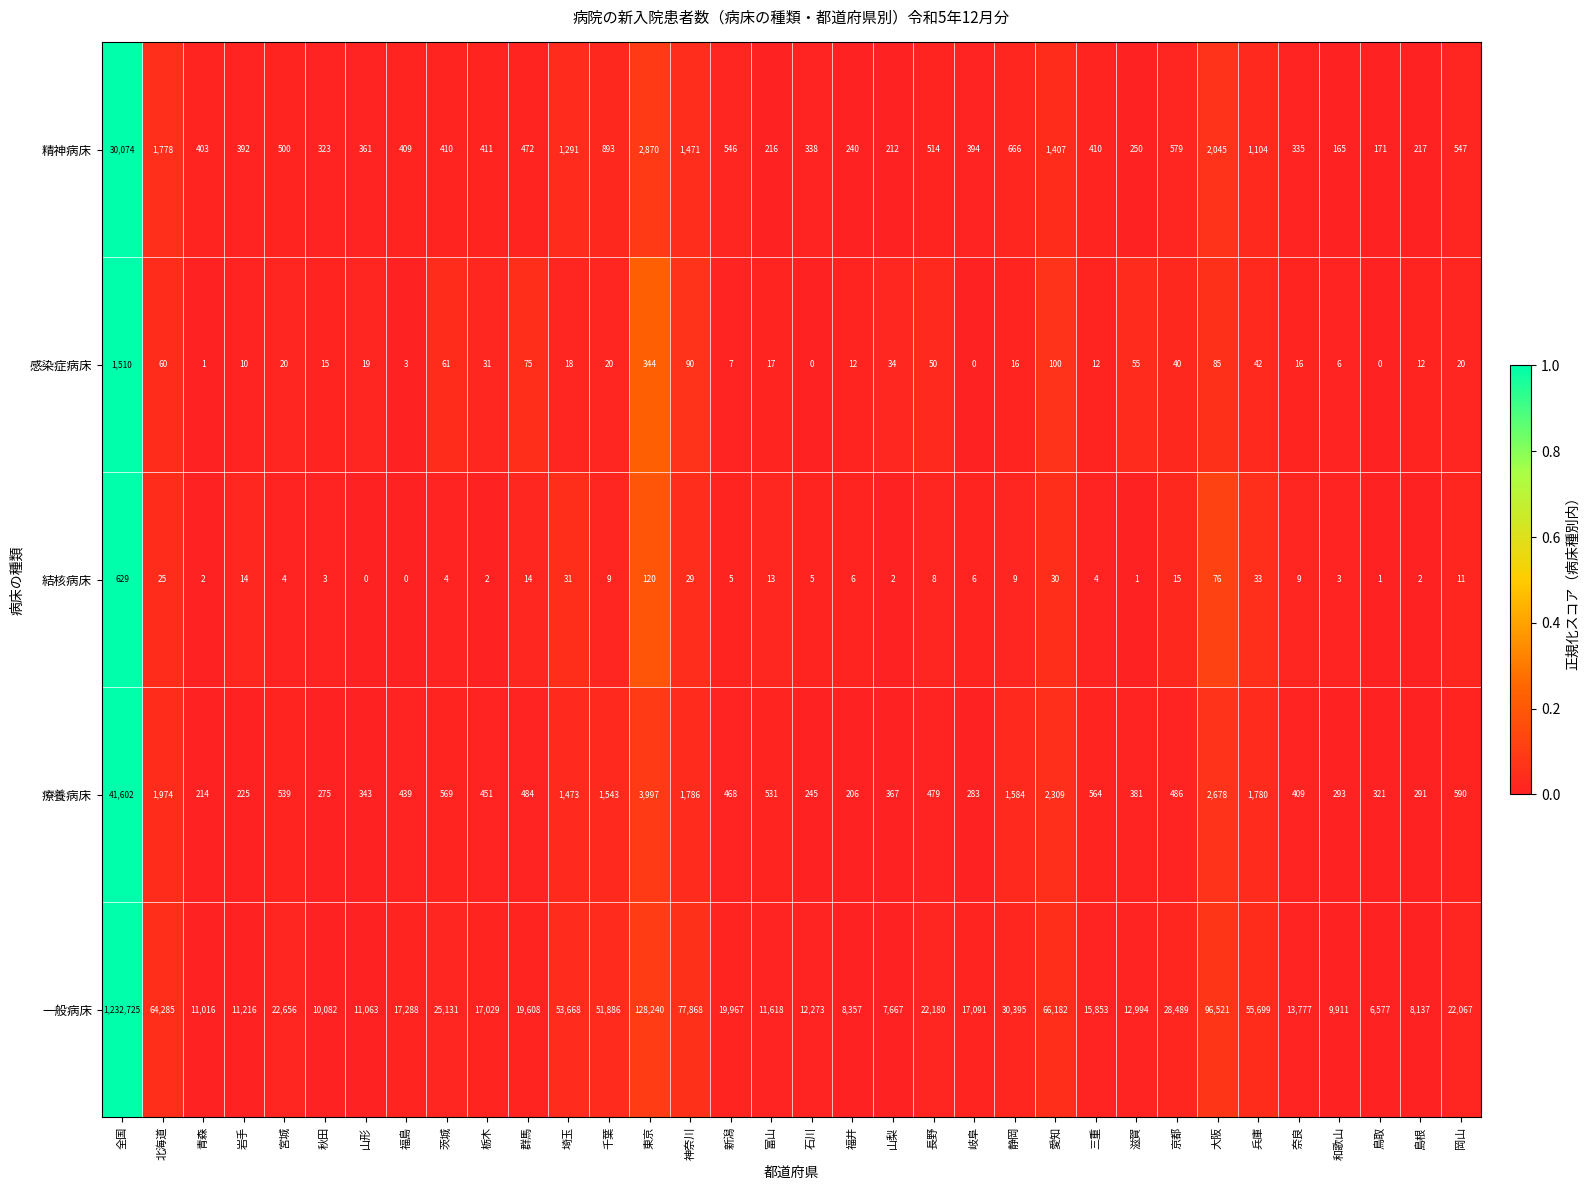

Count the number of data series in this chart.

5